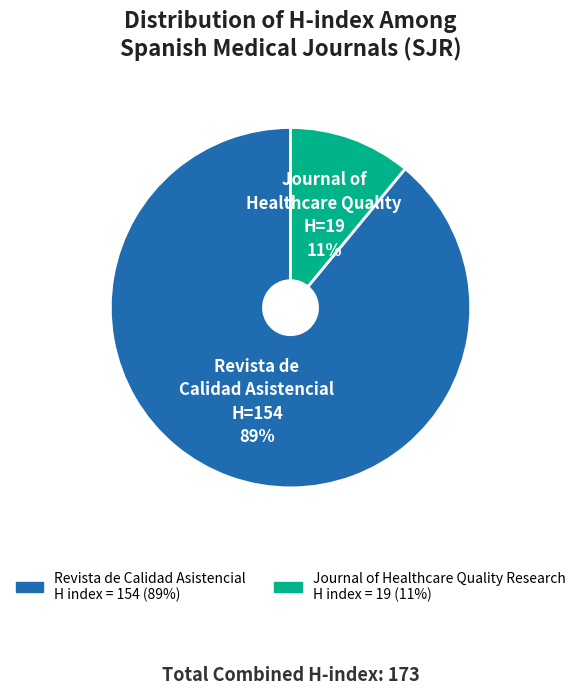

Does Journal of Healthcare Quality Research represent more than half of the total?

No